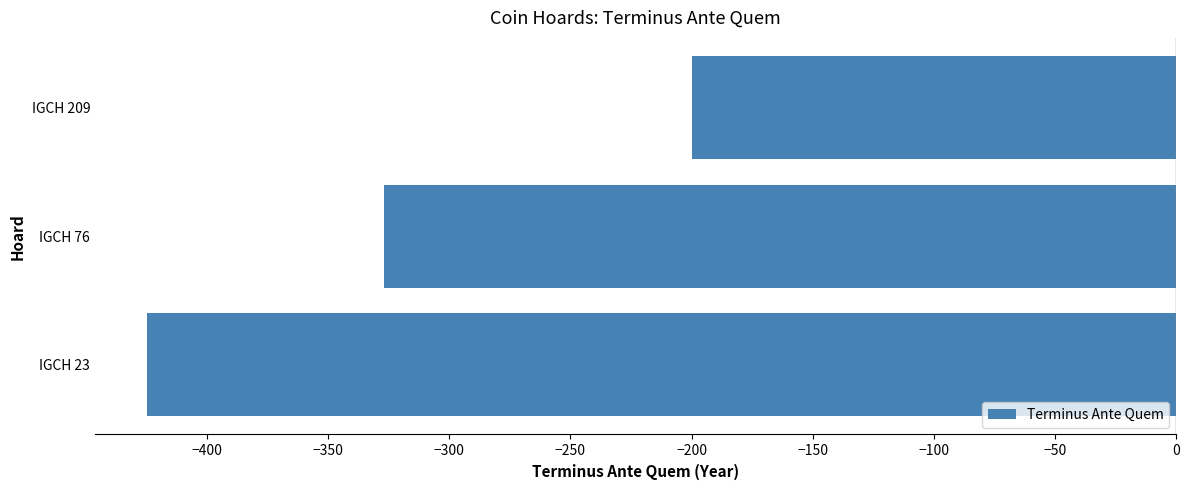

What is the average value?

-317